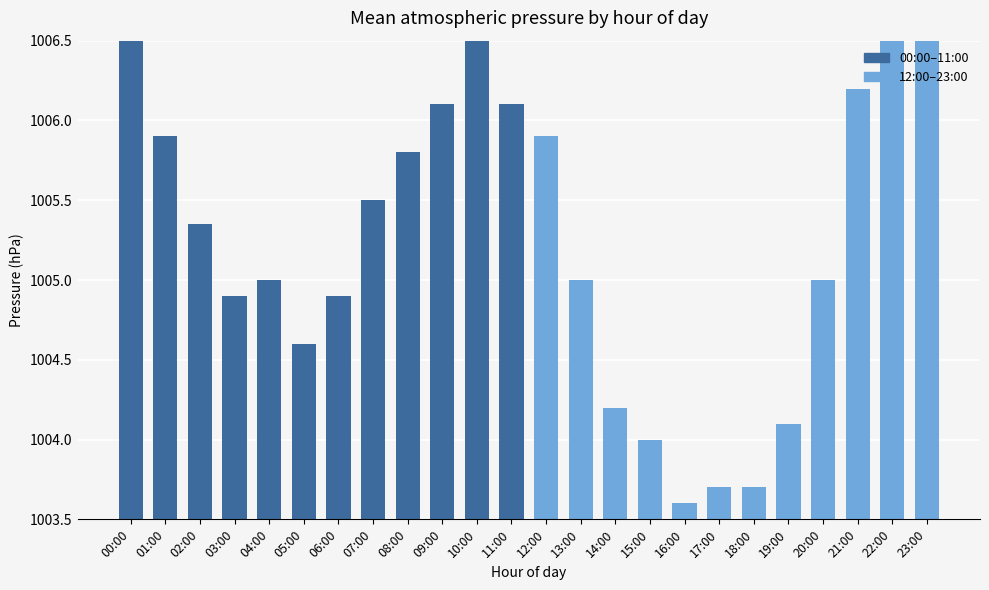

Between 22:00 and 17:00, which is larger?

22:00